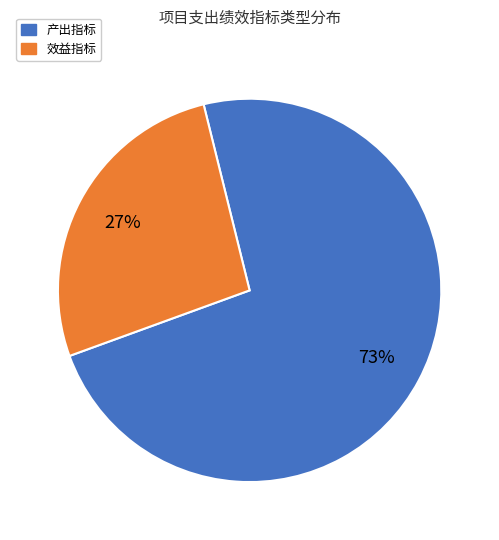

To the nearest percent, what is the average slice percentage?

50%